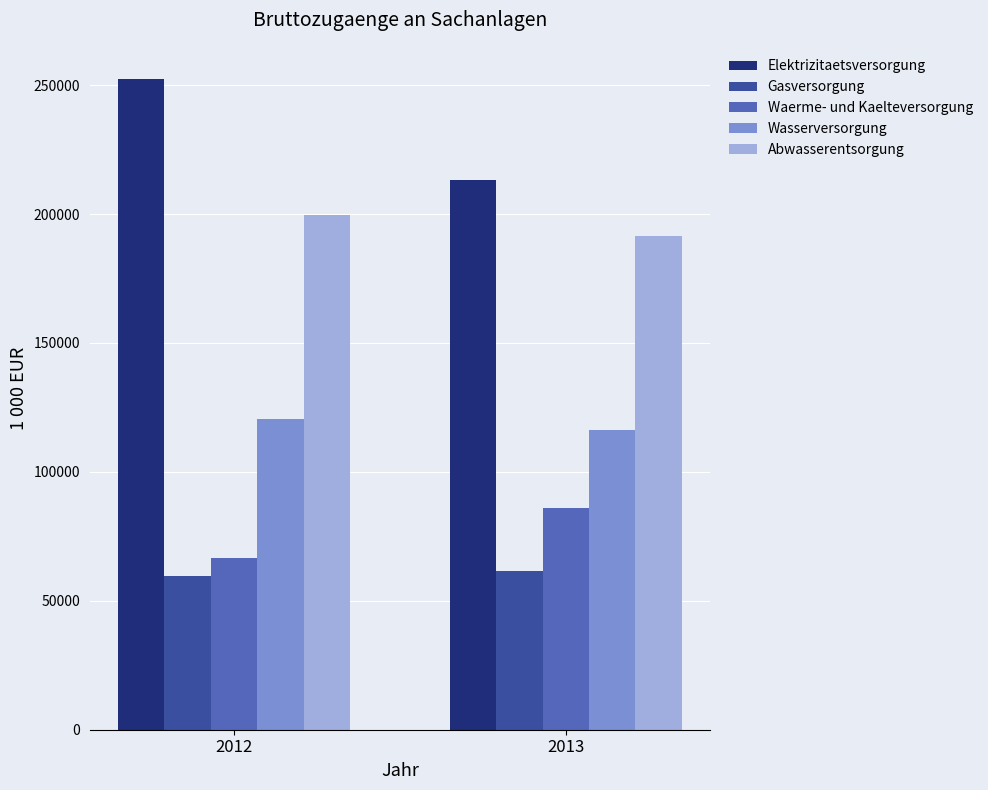

What are all the series names shown in the legend?

Elektrizitaetsversorgung, Gasversorgung, Waerme- und Kaelteversorgung, Wasserversorgung, Abwasserentsorgung